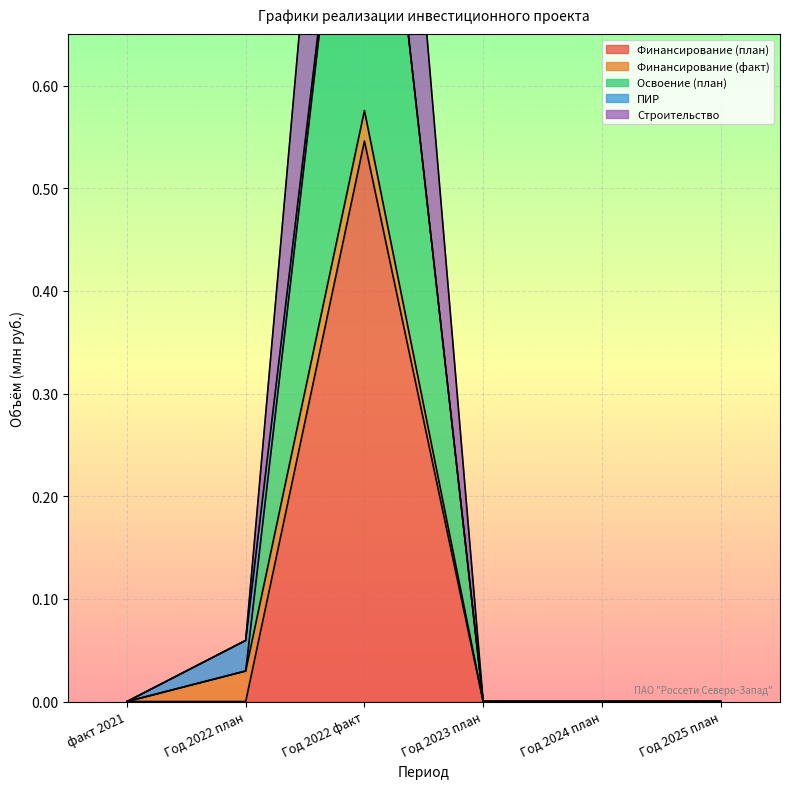

What is the label of the 5th point from the left?

Год 2024 план